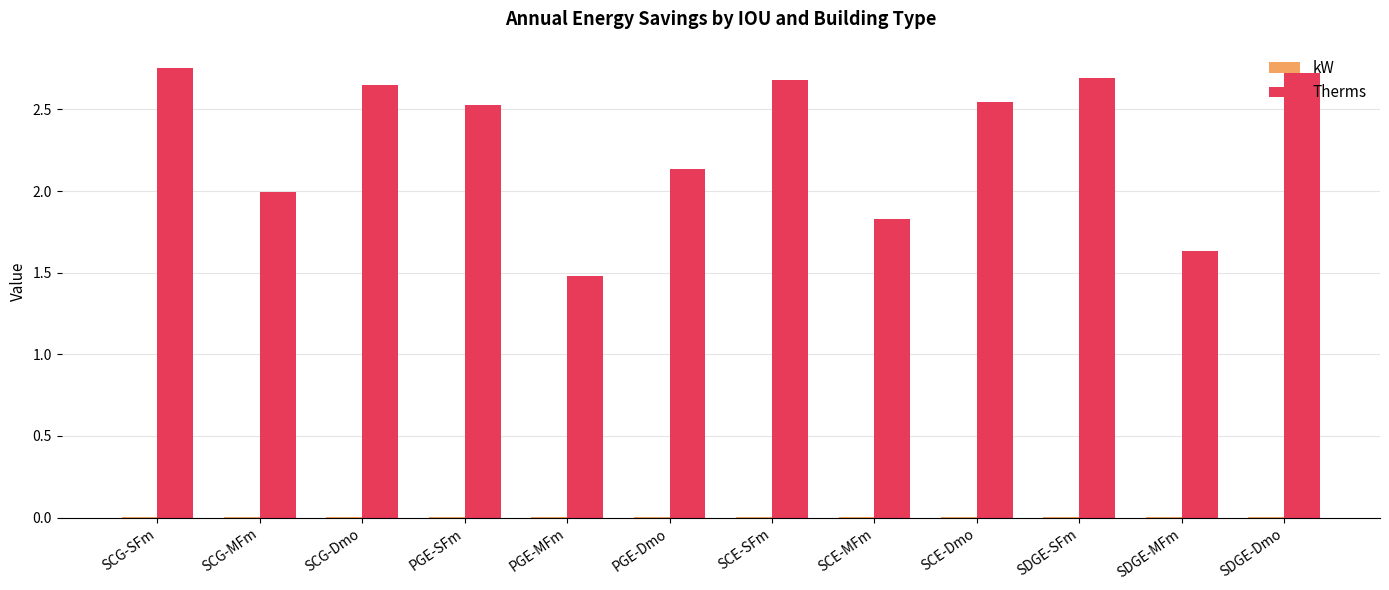

Is it true that Therms equals 4.7 at SCG-SFm?

False